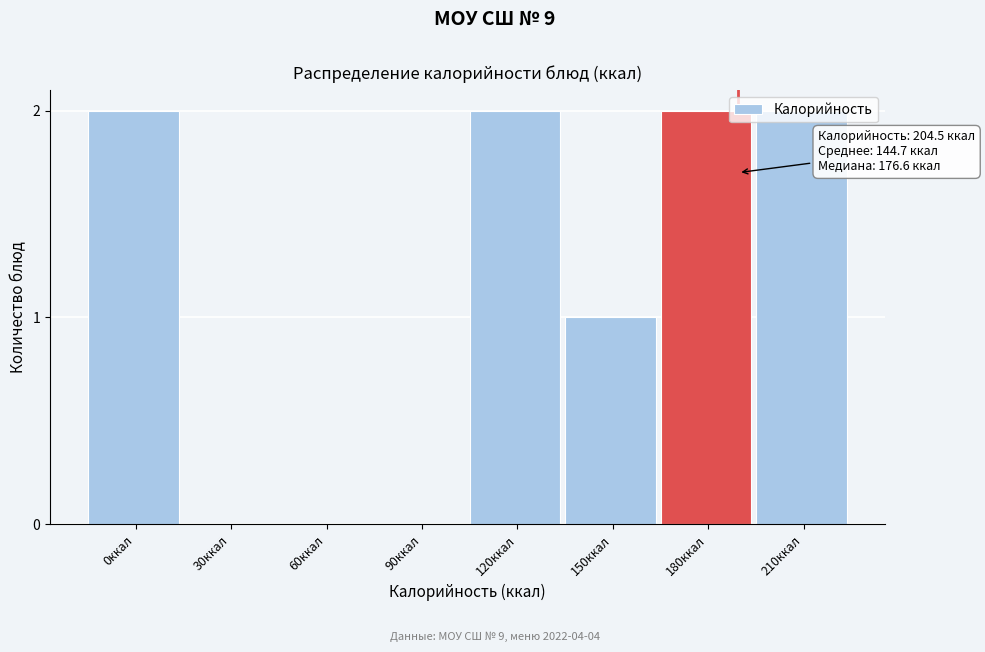

What is the sum of the values at 210ккал and 120ккал?

4